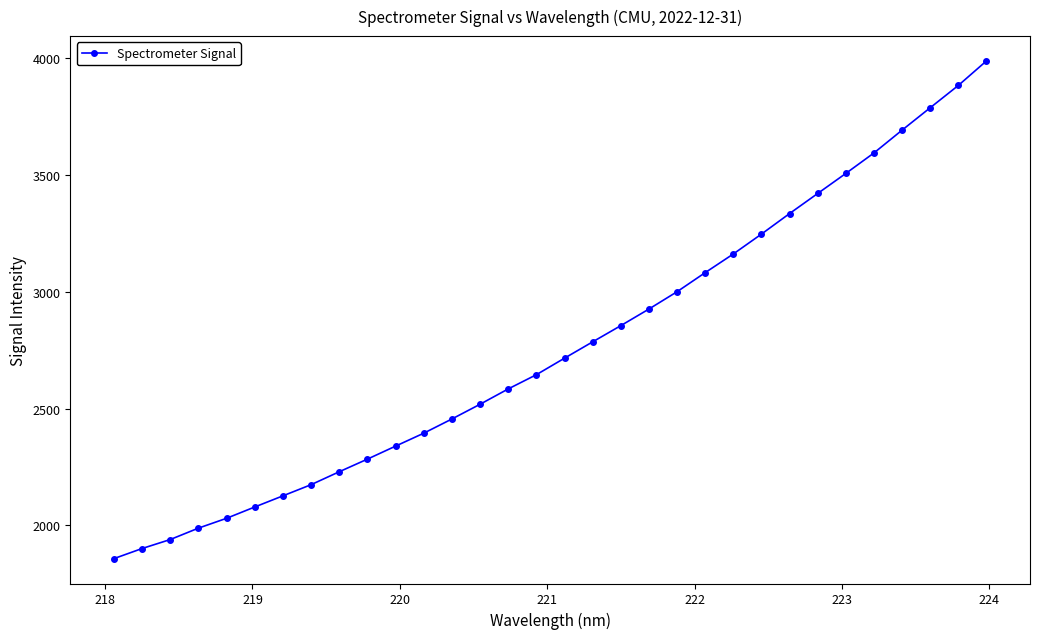

What is the value of the 24th point from the left?

3245.8